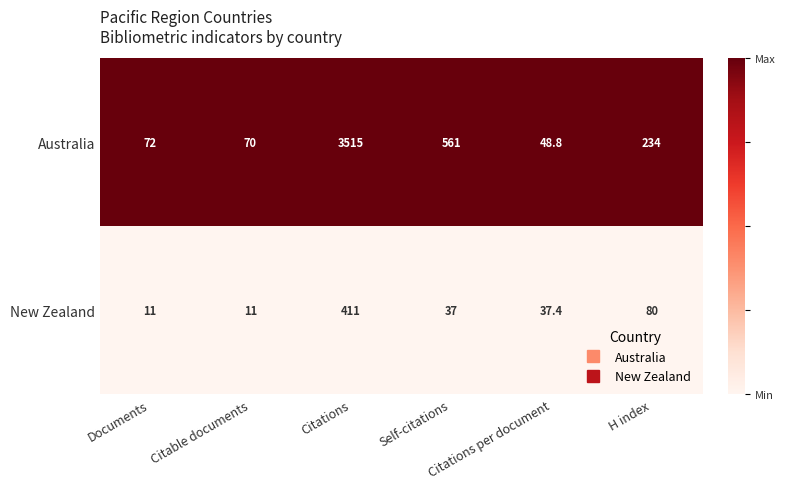

What is the total value across all series at Citations per document?

86.2